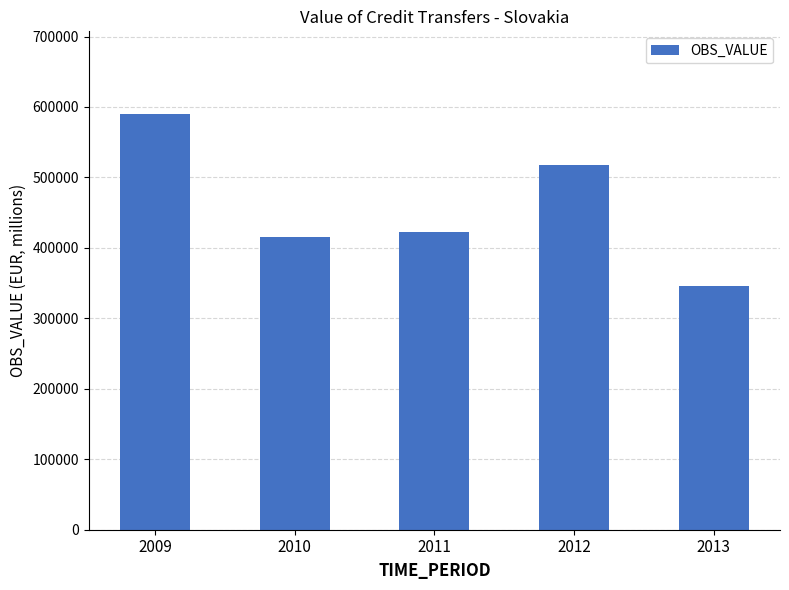

Rank the categories by value from lowest to highest.

2013, 2010, 2011, 2012, 2009